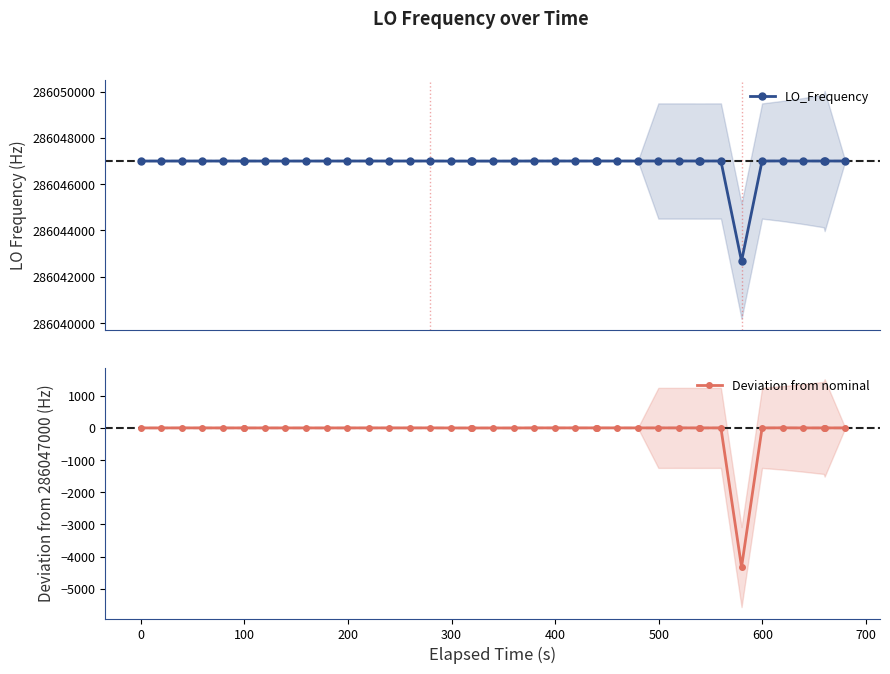

True or false: LO_Frequency has more than 0 points higher than both neighbors.

True